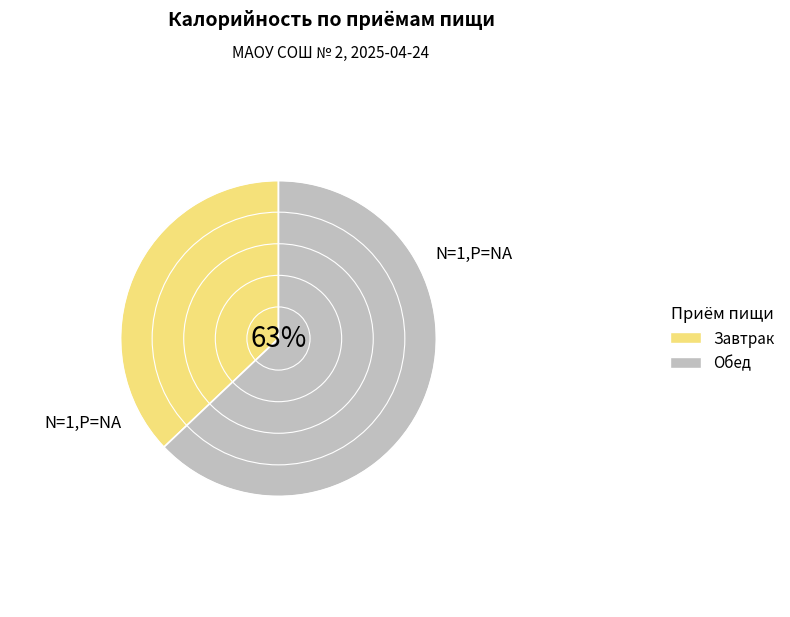

Is it true that Завтрак is 24% of the pie?

False